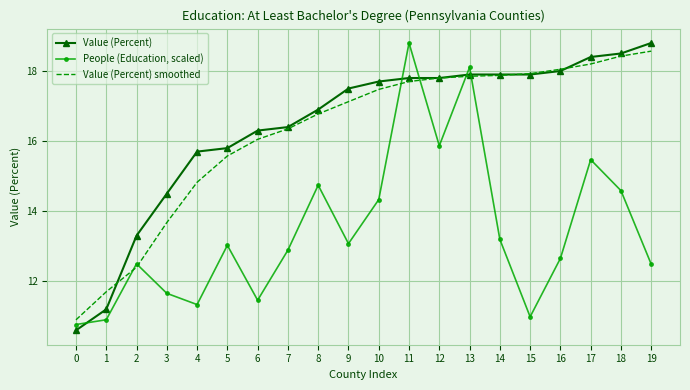

What is the minimum value shown in the chart?

10.6